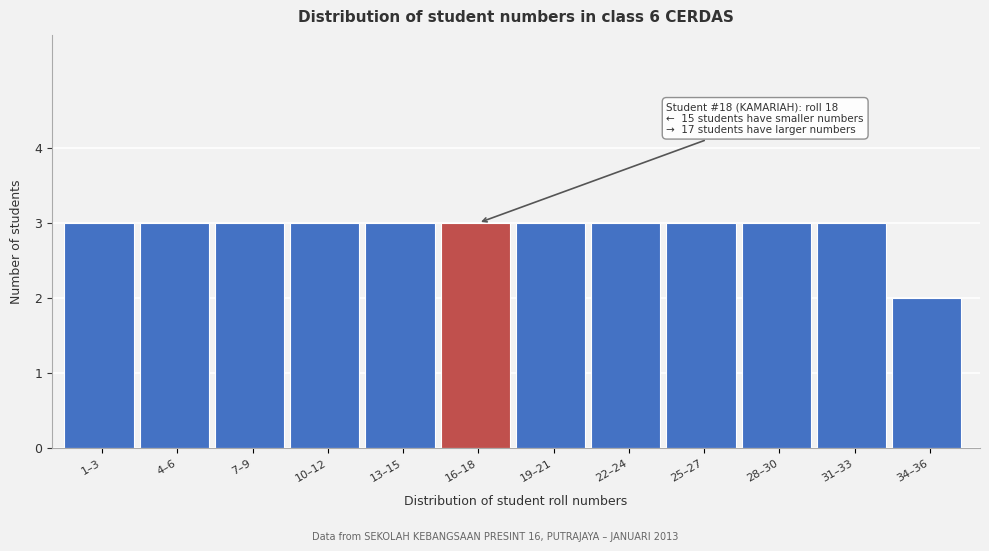

Reading right to left, extract all data points from this chart.

2	3	3	3	3	3	3	3	3	3	3	3